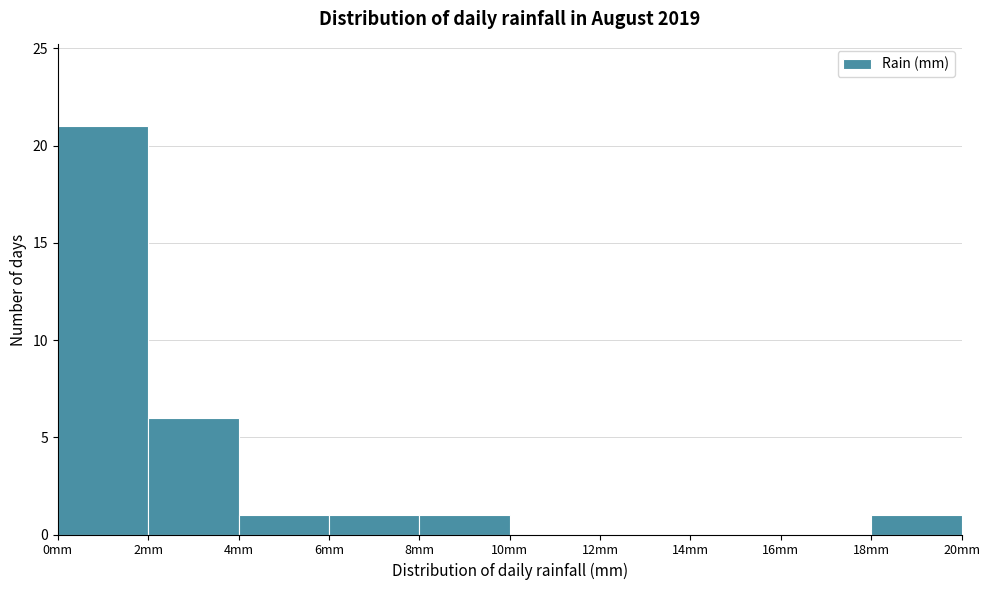

Over which range of the x-axis is the bar tallest?

0 to 2